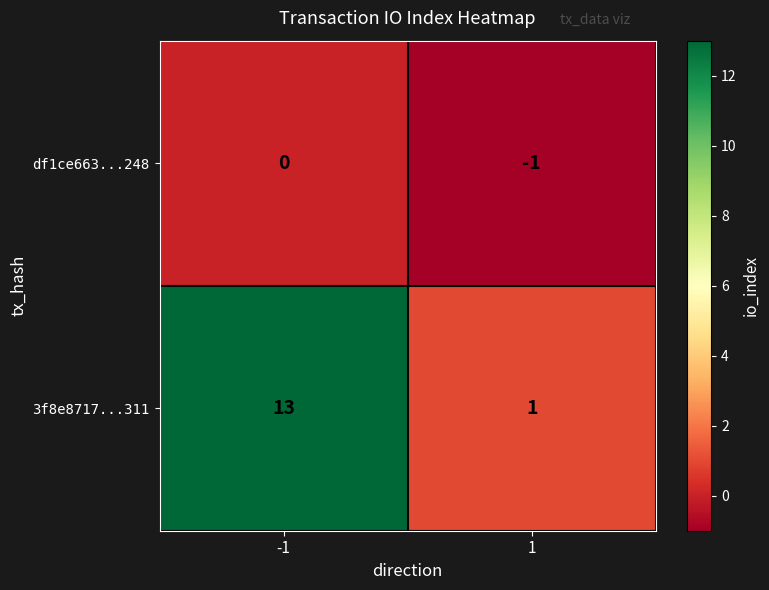

Is it true that df1ce663...248 equals 0 at -1?

True